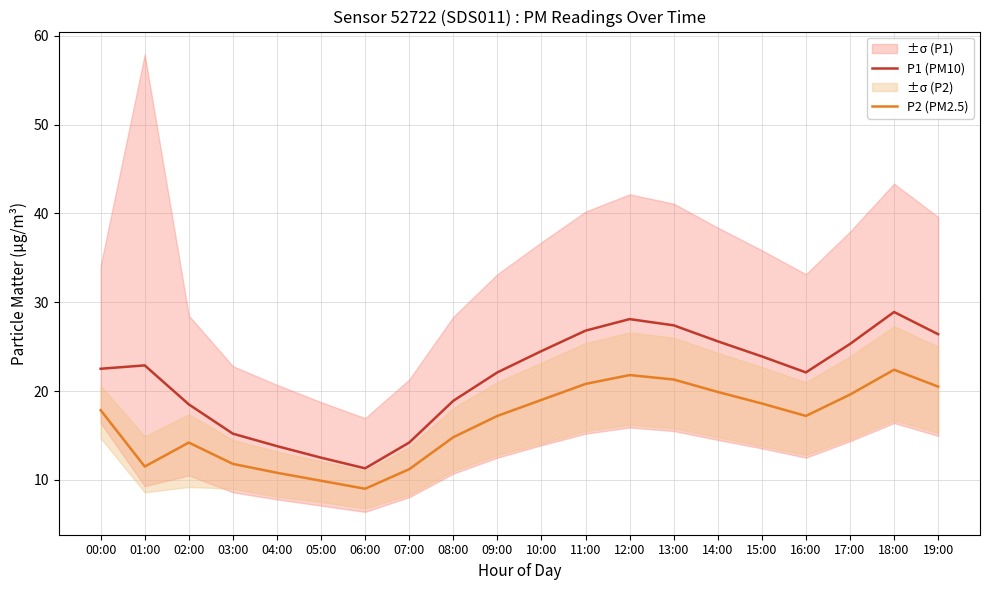

Which series changed the most between 02:00 and 15:00?

P1 (PM10)